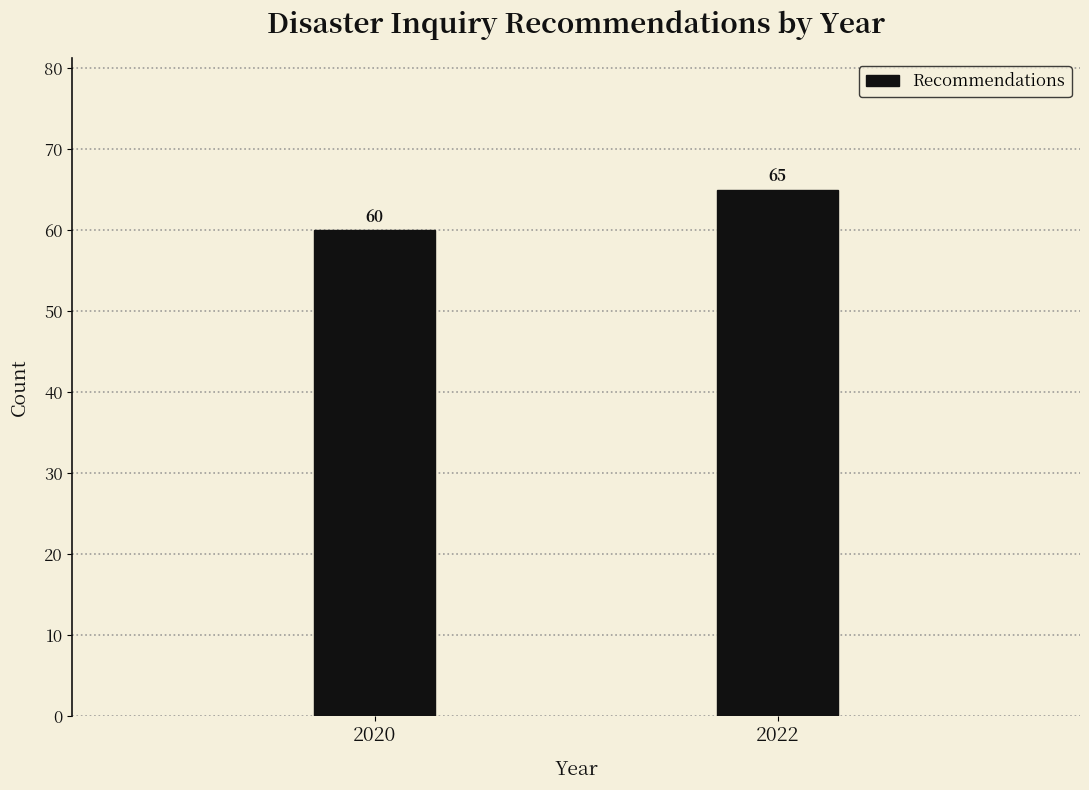

Reading left to right, transcribe all the data shown in this chart.

60	65